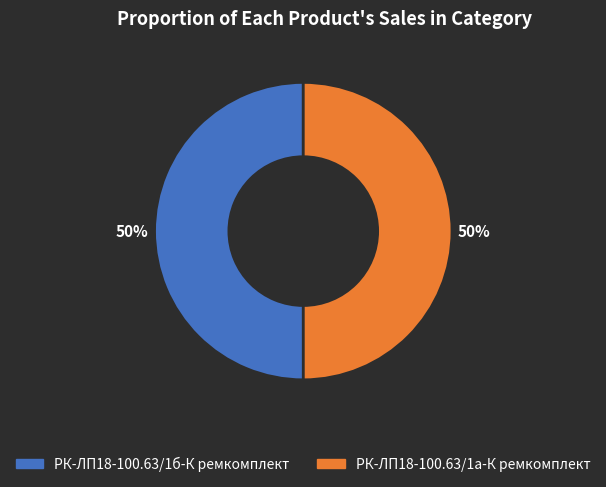

Is it true that РК-ЛП18-100.63/1а-К ремкомплект is 59% of the pie?

False